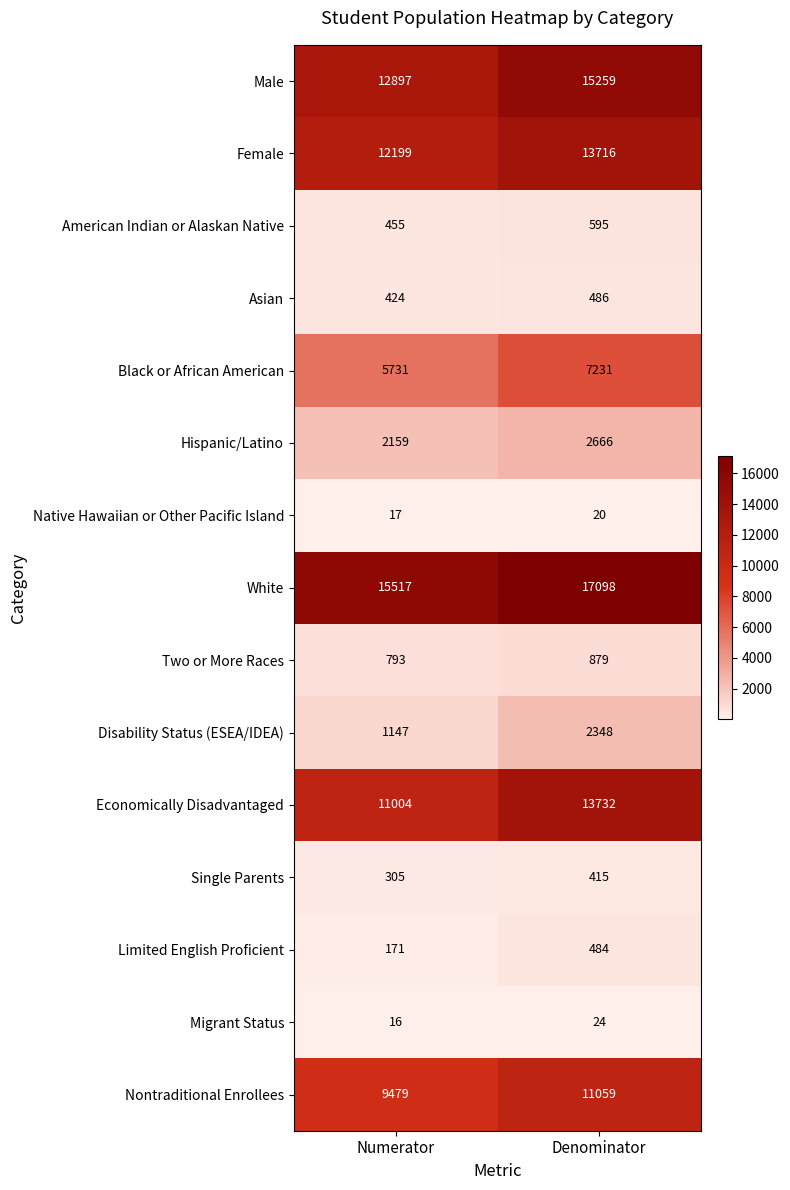

Rank the series at Denominator from lowest to highest value.

Native Hawaiian or Other Pacific Island, Migrant Status, Single Parents, Limited English Proficient, Asian, American Indian or Alaskan Native, Two or More Races, Disability Status (ESEA/IDEA), Hispanic/Latino, Black or African American, Nontraditional Enrollees, Female, Economically Disadvantaged, Male, White